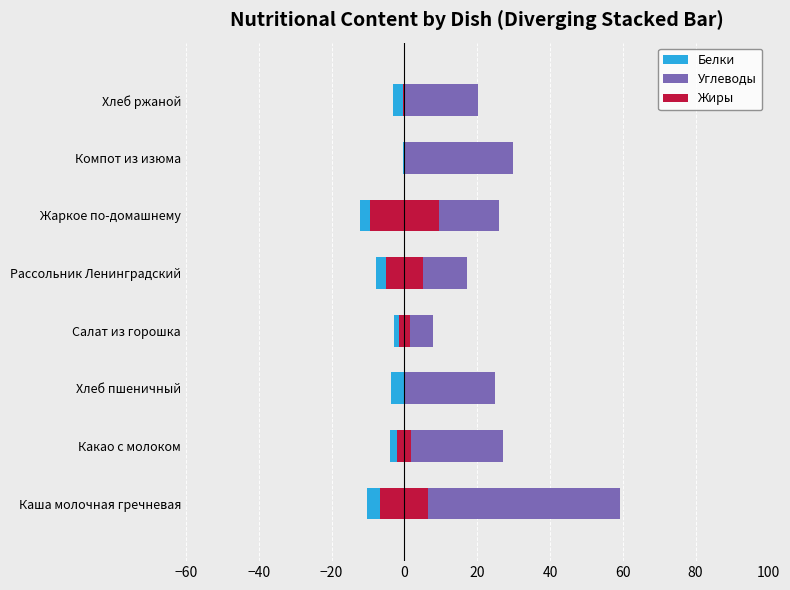

What are all the series names shown in the legend?

Белки, Углеводы, Жиры